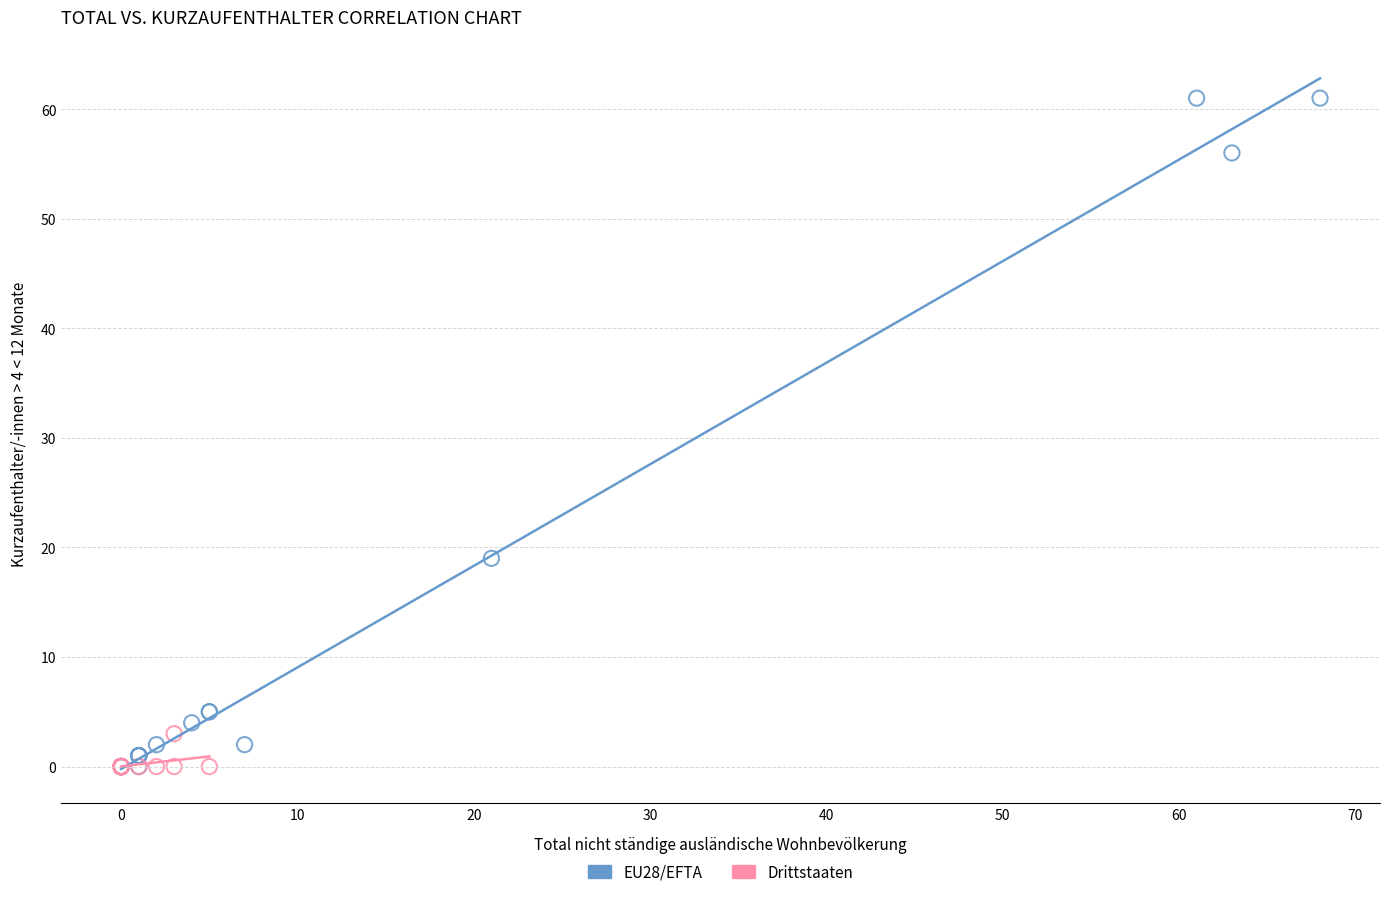

What are all the series names shown in the legend?

EU28/EFTA, Drittstaaten